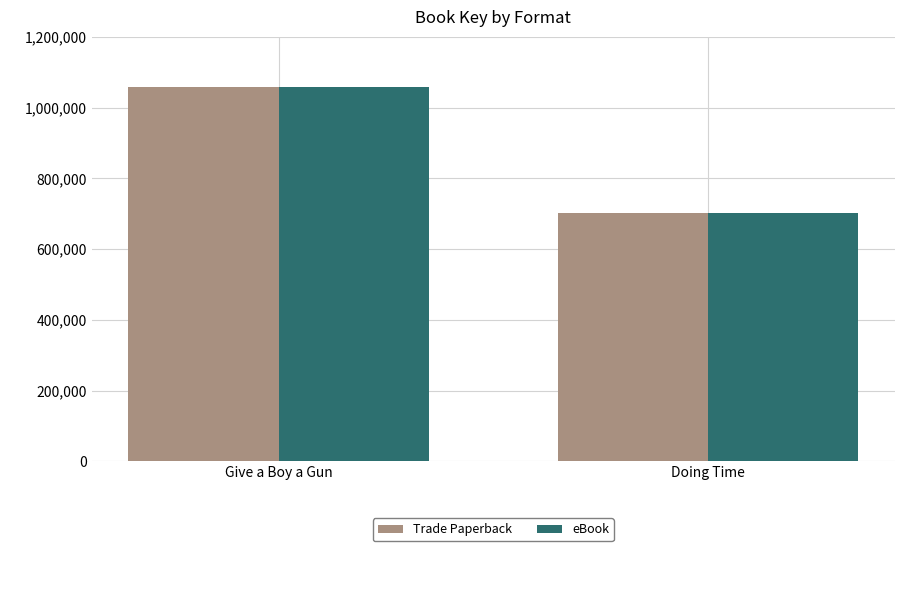

Are the bars grouped side by side (vs. stacked)?

Yes